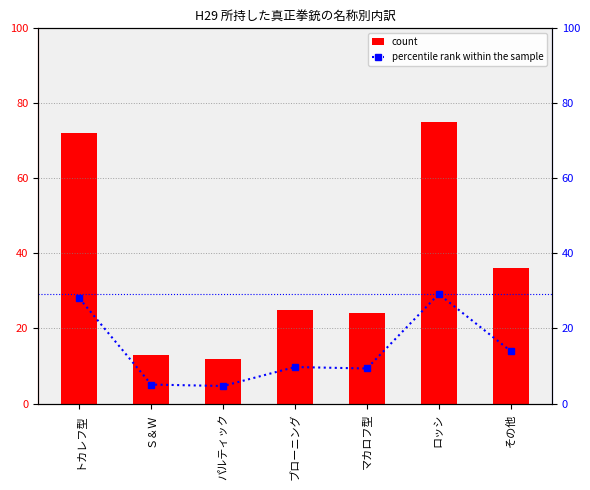

Rank the series by their maximum value, from highest to lowest.

count, percentile rank within the sample